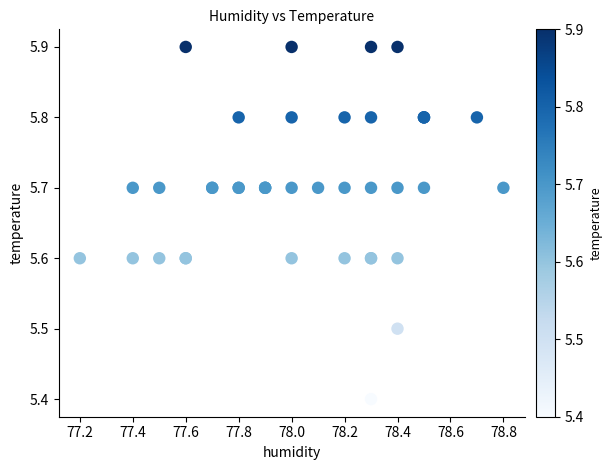

What Y value in the scatter plot is closest to 5?

5.4